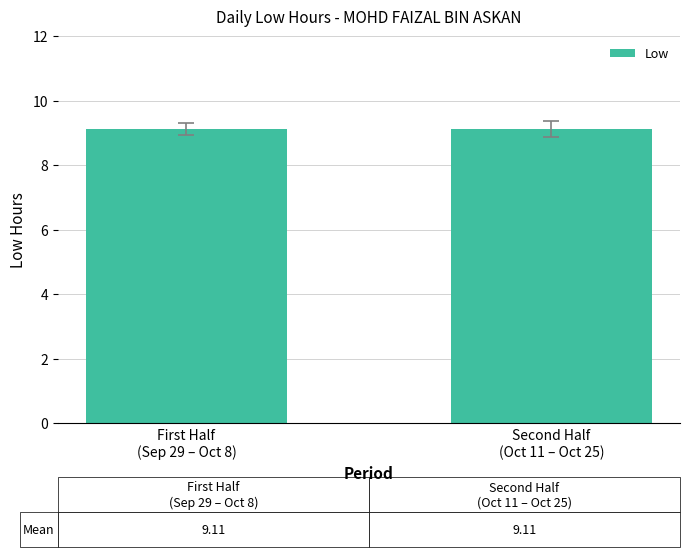

How many bars are there in total?

2